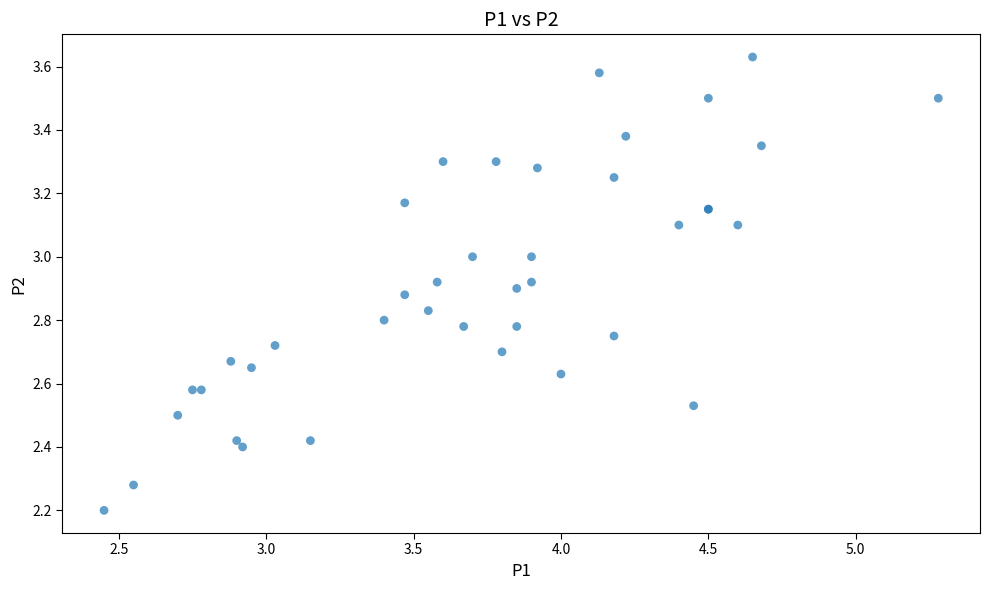

What Y value in the scatter plot is closest to 2?

2.2